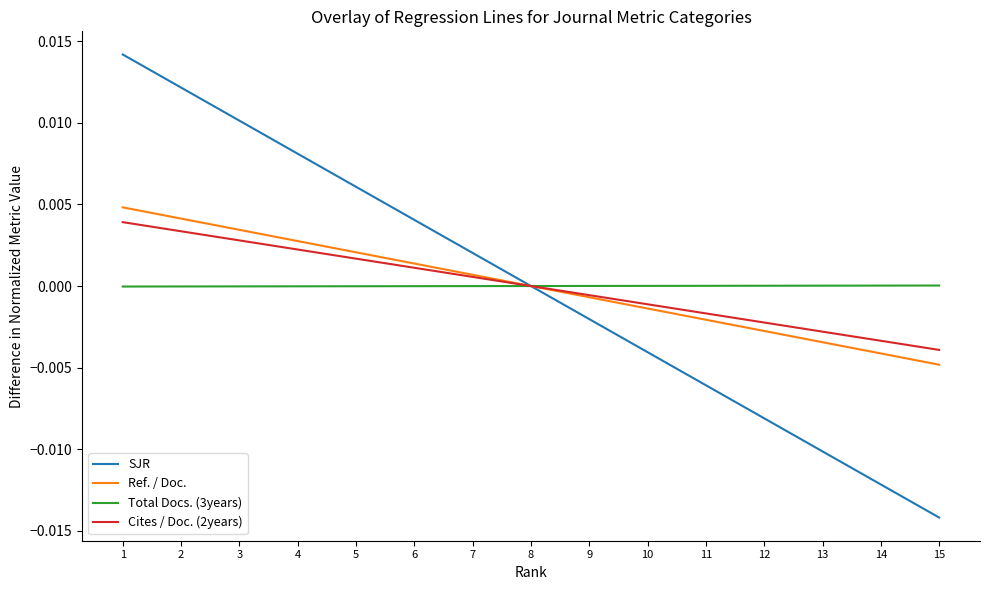

Between 8 and 12, which series saw the biggest shift?

SJR